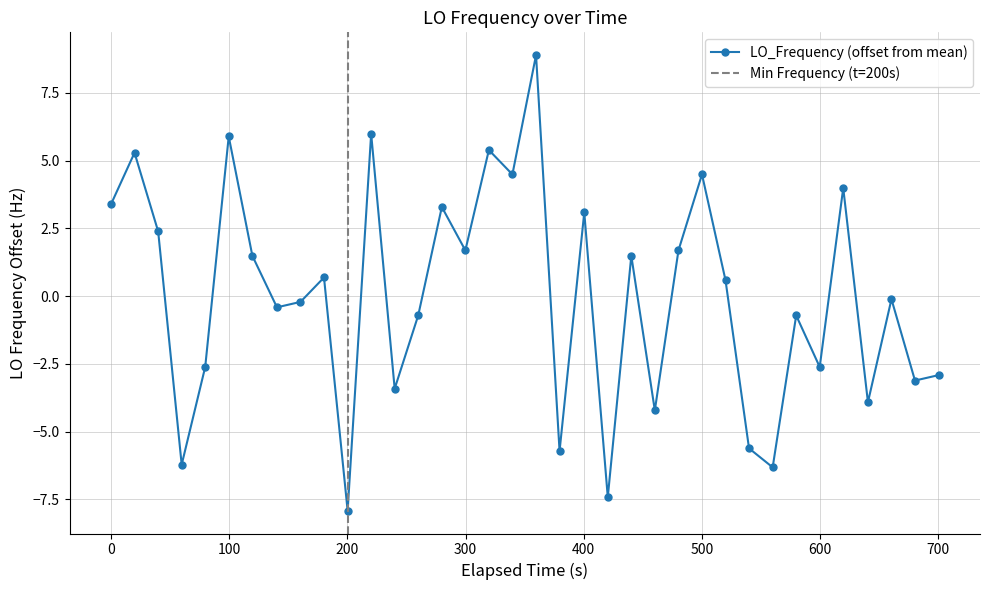

Reading left to right, list all the values displayed in this chart.

3.4	5.3	2.4	-6.2	-2.6	5.9	1.5	-0.4	-0.2	0.7	-7.9	6.0	-3.4	-0.7	3.3	1.7	5.4	4.5	8.9	-5.7	3.1	-7.4	1.5	-4.2	1.7	4.5	0.6	-5.6	-6.3	-0.7	-2.6	4.0	-3.9	-0.1	-3.1	-2.9